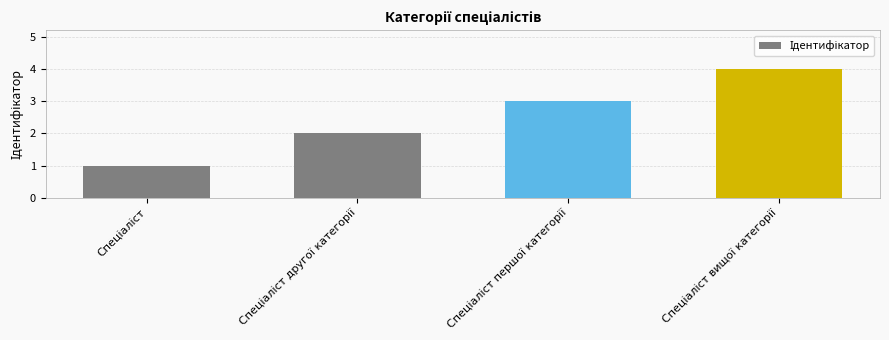

What is the sum of all values?

10